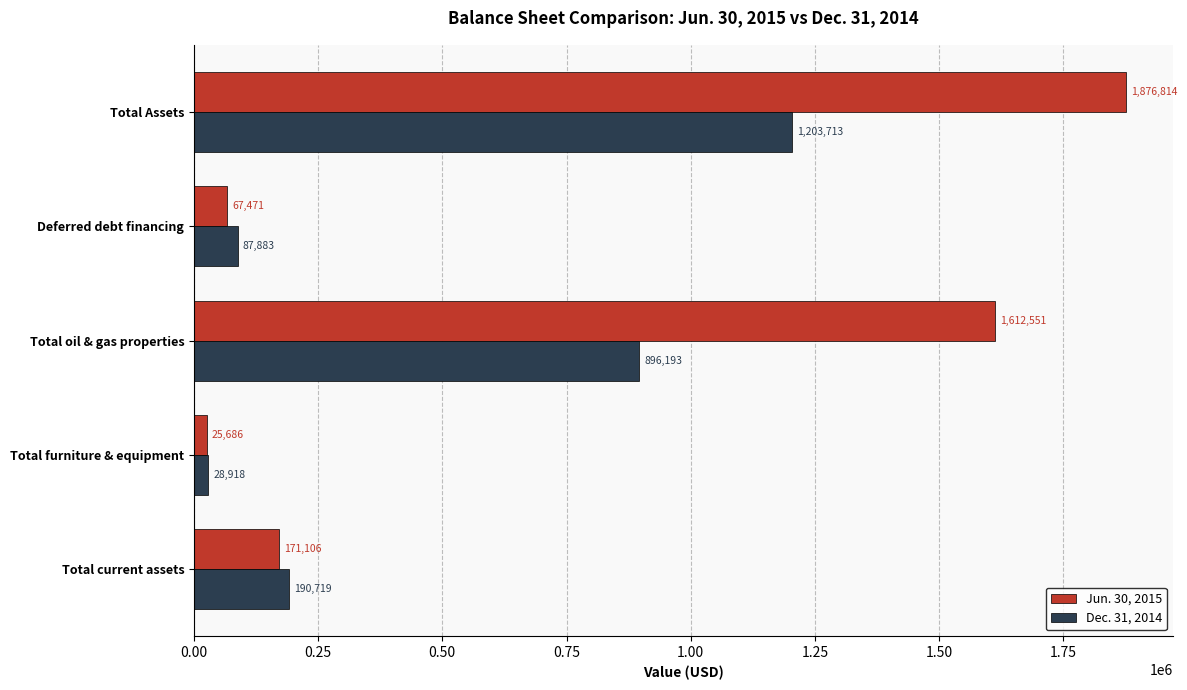

What is the difference between the highest and lowest values at Deferred debt financing?

20412